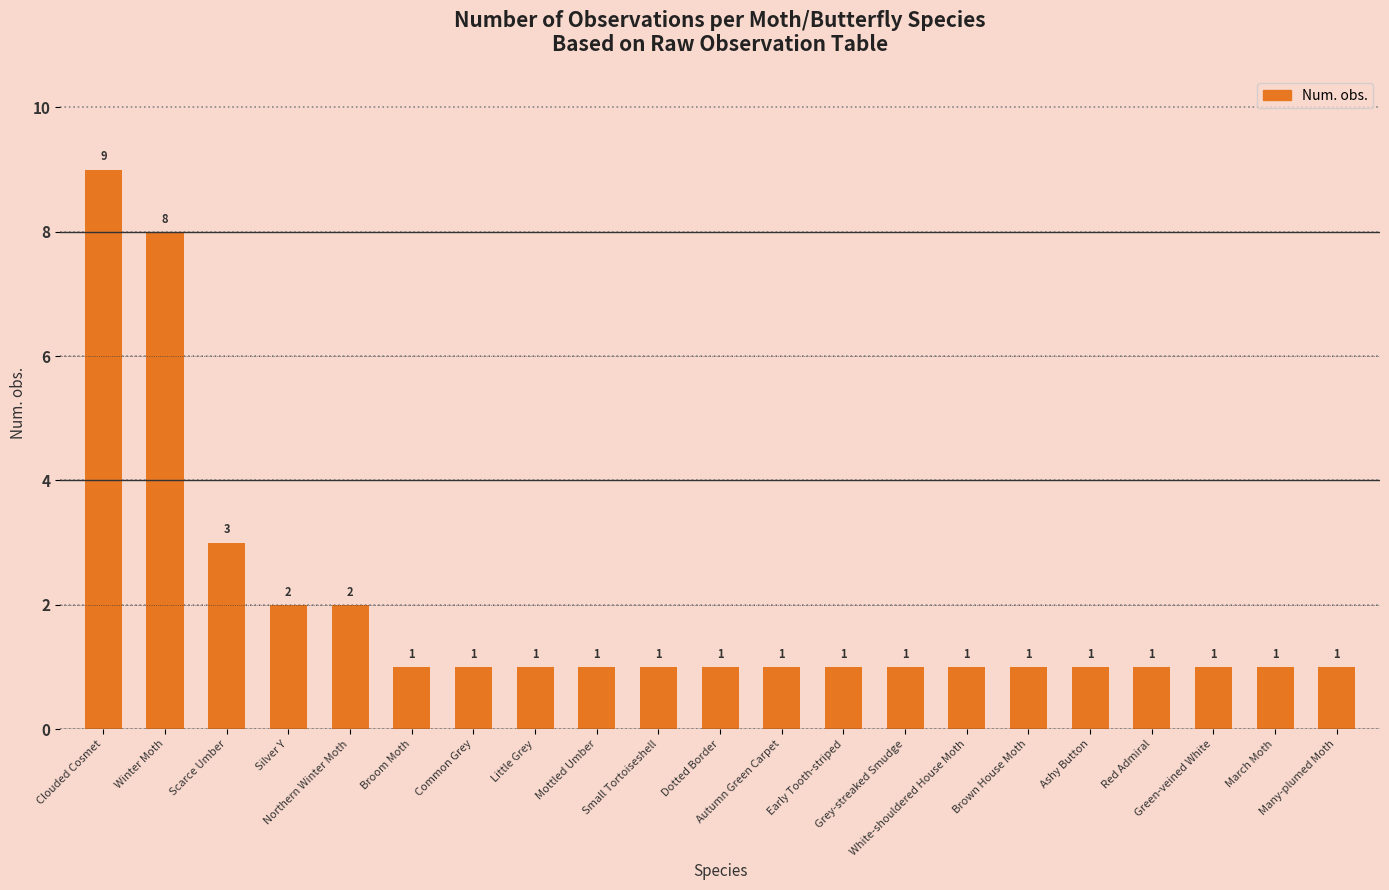

How many values are between 1 and 2?

18